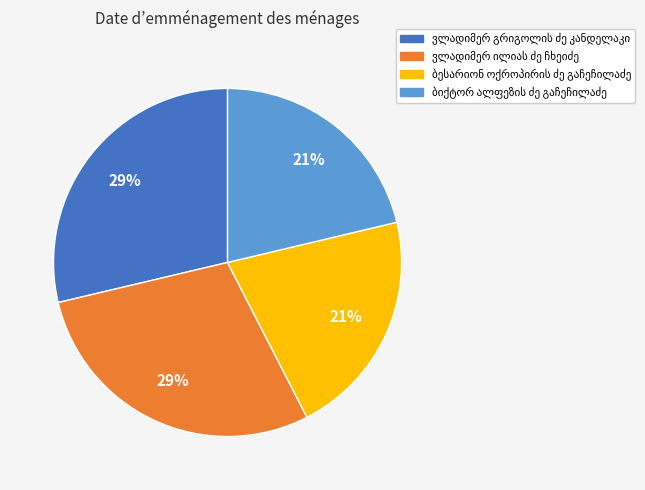

Is there a majority slice in this chart?

No